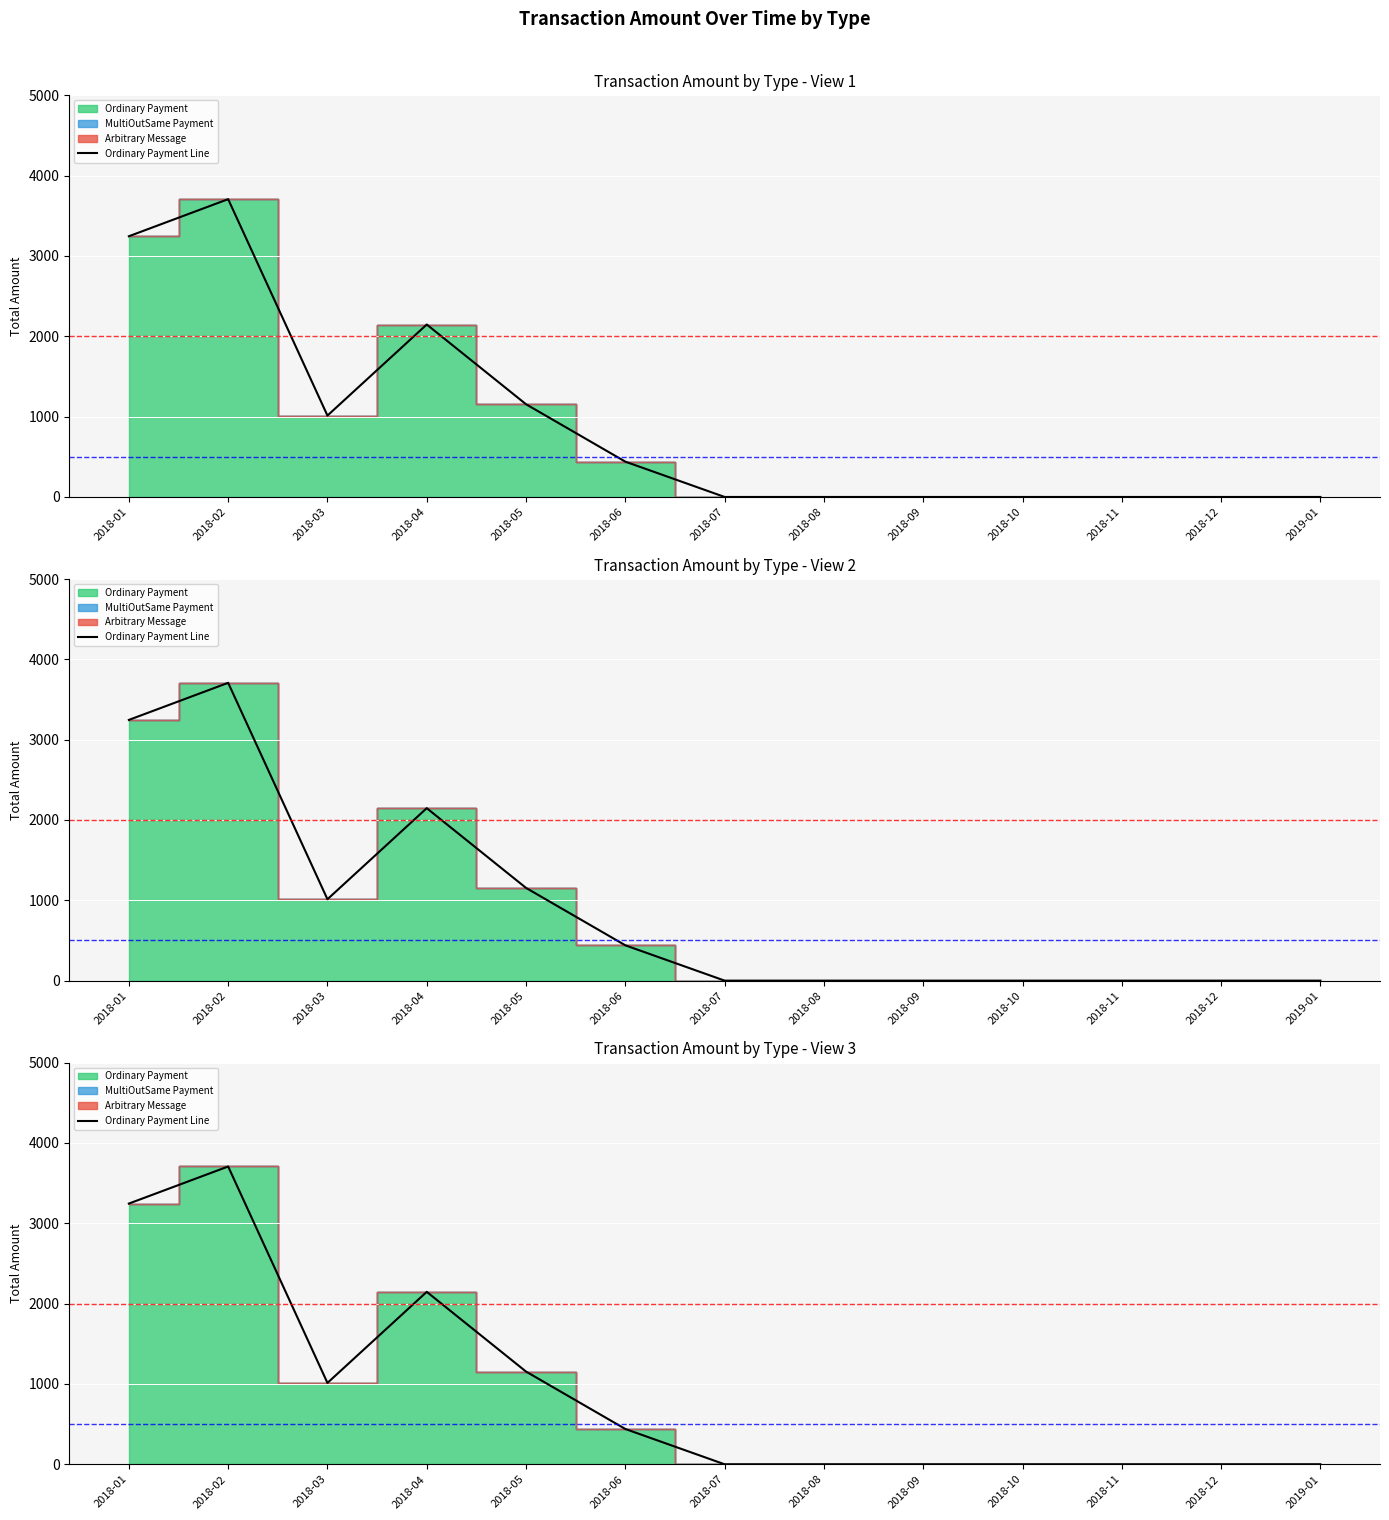

Reading left to right, extract all data points from this chart.

2018-01=3245.7	2018-02=3707.4	2018-03=1013.3	2018-04=2147.0	2018-05=1154.2	2018-06=439.6	2018-07=0.0	2018-08=0.0	2018-09=0.0	2018-10=0.0	2018-11=0.0	2018-12=0.0	2019-01=0.0